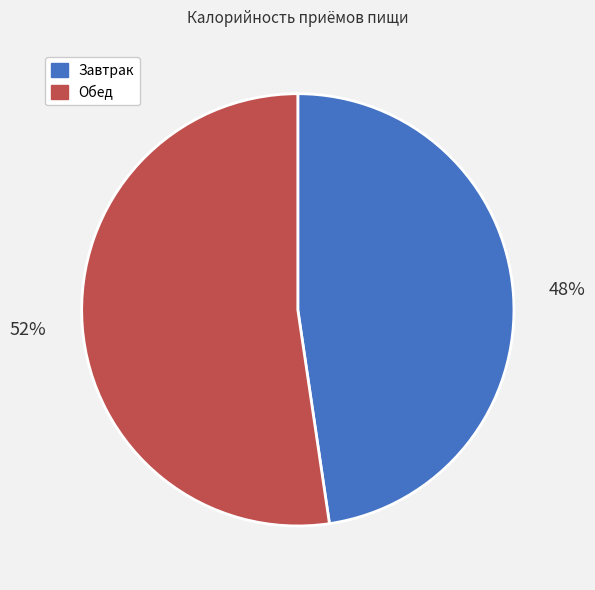

Is Обед the majority of the pie?

Yes